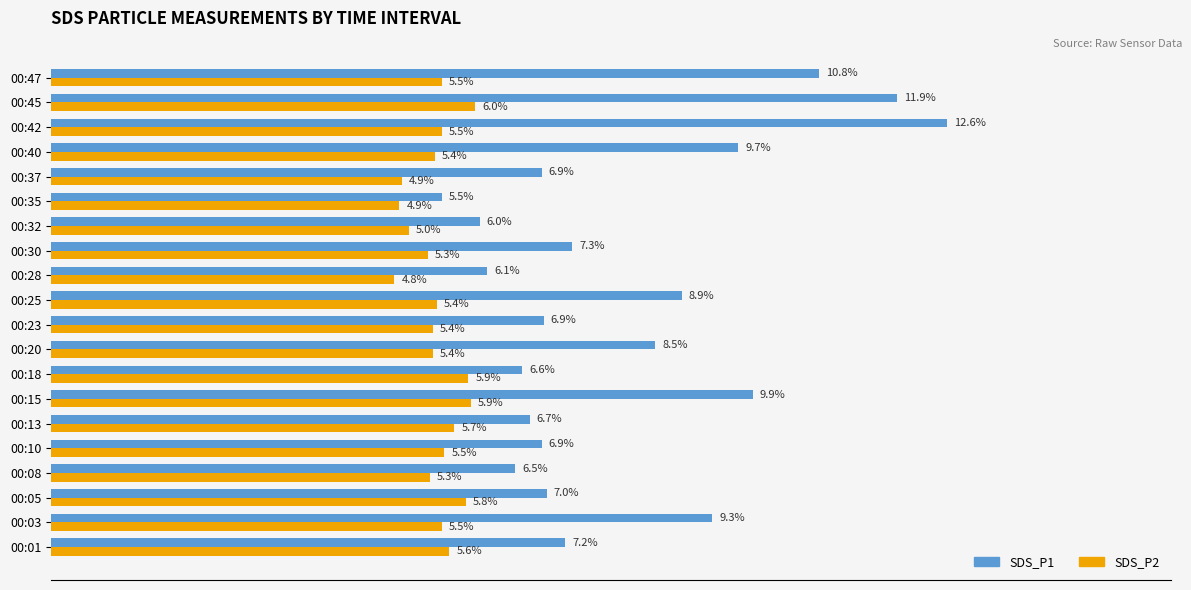

Which series has the largest range (max minus min)?

SDS_P1